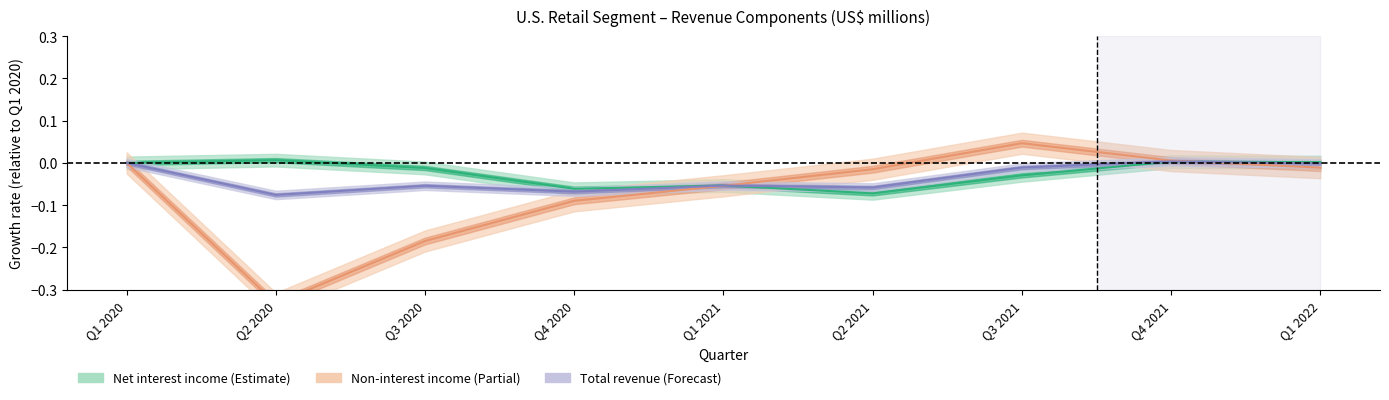

Reading left to right, extract all data points from this chart.

Net interest income: 0.0	0.0	-0.0	-0.1	-0.1	-0.1	-0.0	0.0	0.0
Non-interest income: 0.0	-0.3	-0.2	-0.1	-0.1	-0.0	0.0	0.0	-0.0
Total revenue: 0.0	-0.1	-0.1	-0.1	-0.1	-0.1	-0.0	0.0	-0.0